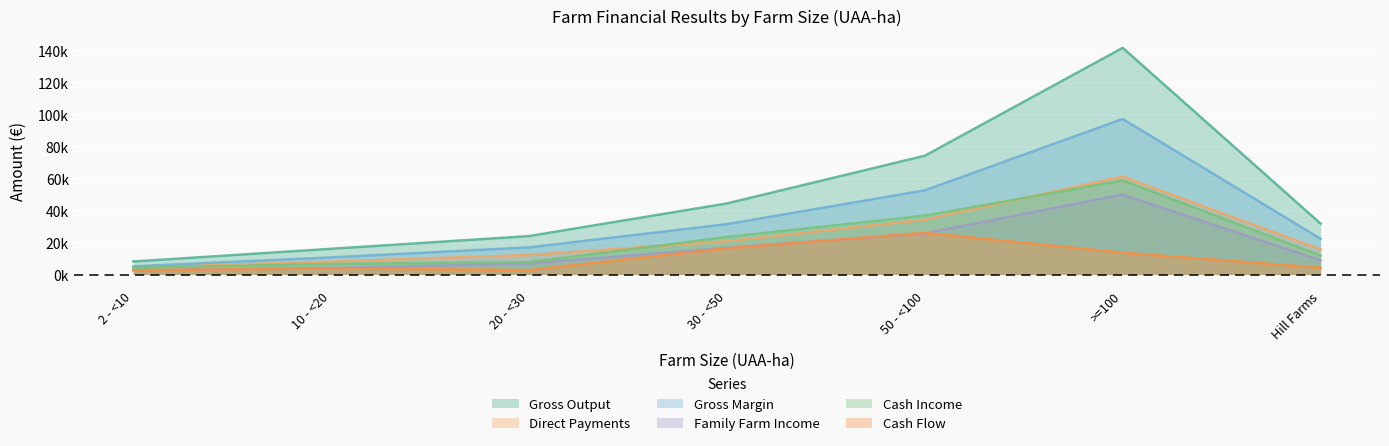

At how many categories does at least one series exceed 84600?

1